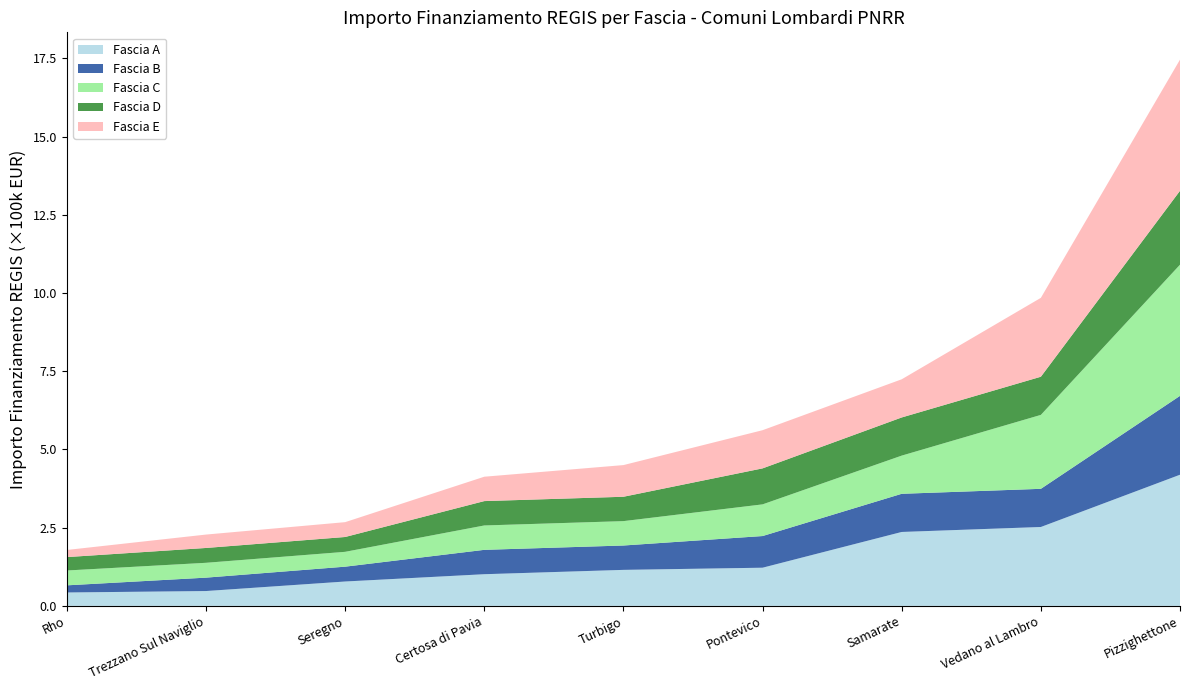

What is the lowest value of the Fascia A series?

0.4